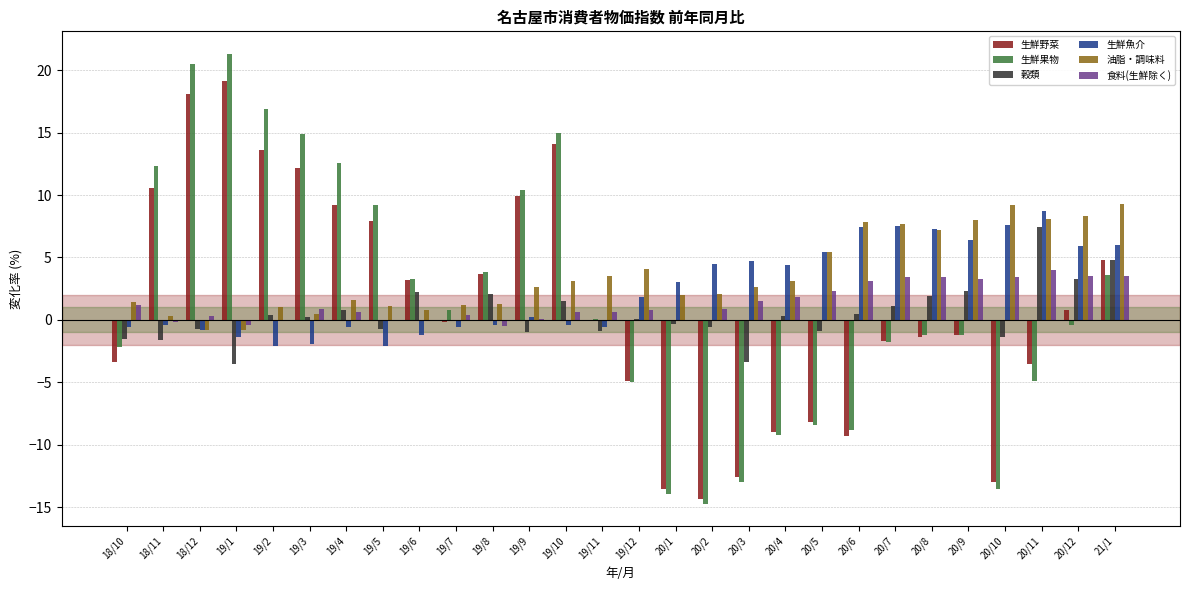

Is the value of 食料(生鮮除く) at 19/7 greater than the value of 生鮮魚介 at 19/8?

Yes